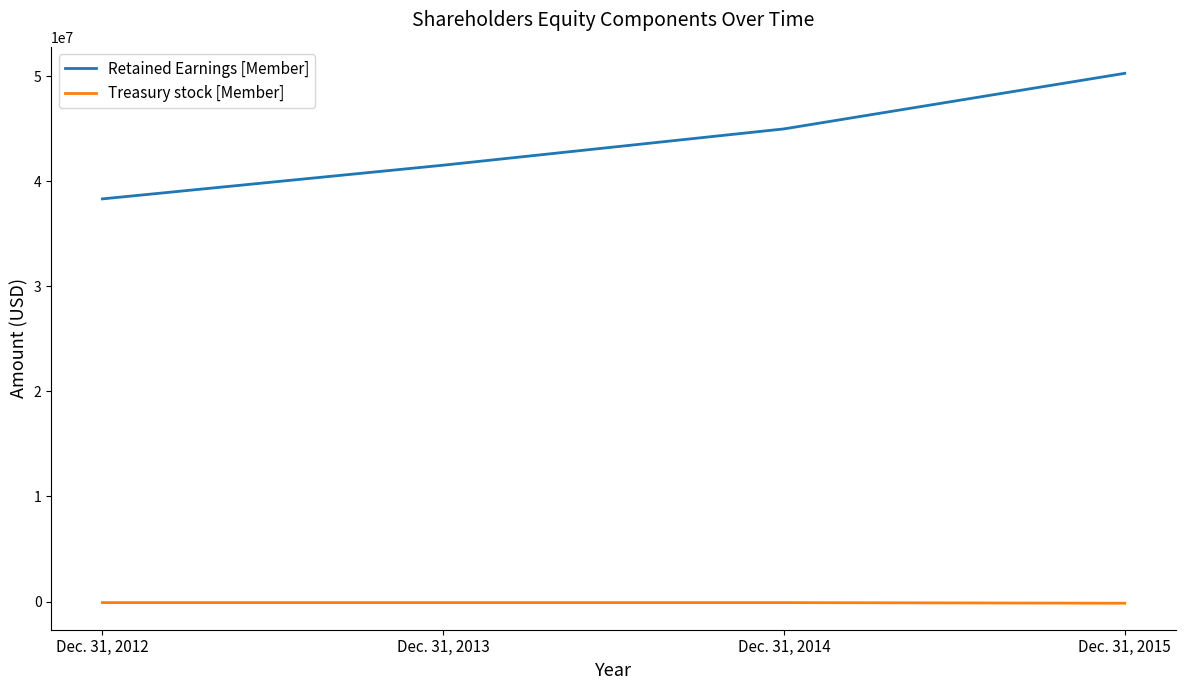

At how many categories does at least one series exceed 13484888?

4